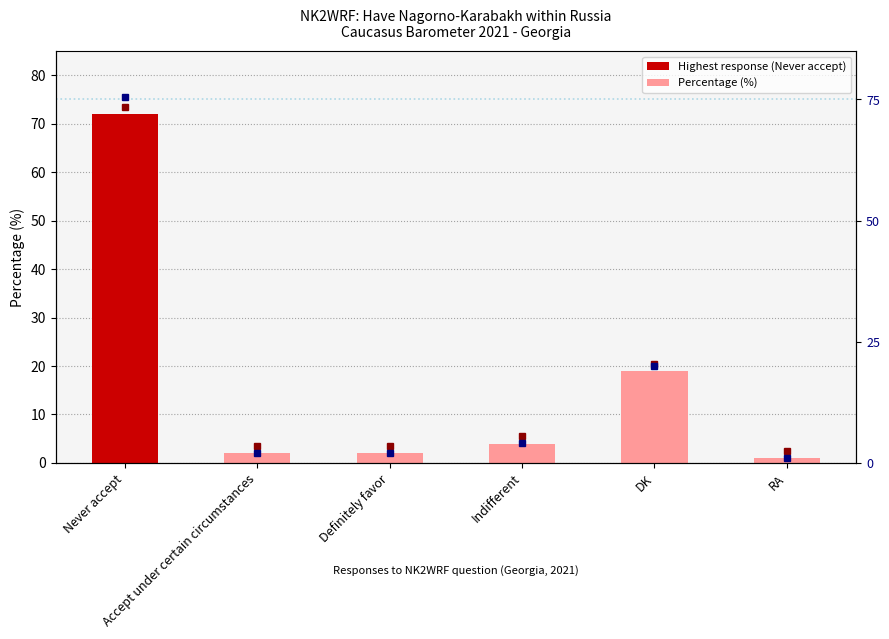

What is the difference between the values at Accept under certain circumstances and Never accept?

70